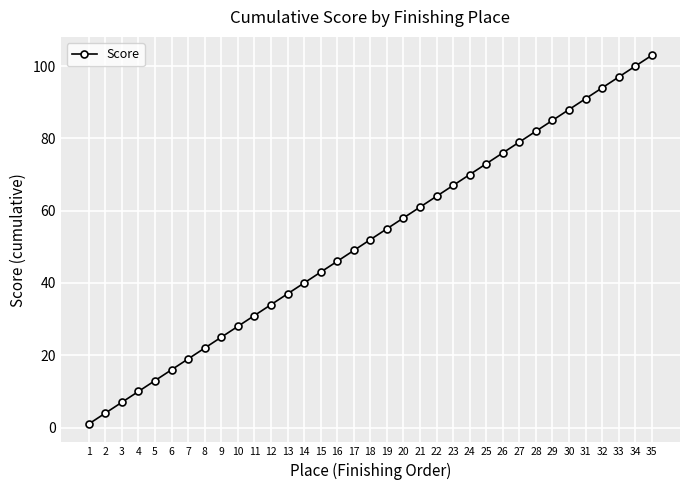

What is the smallest value displayed?

1